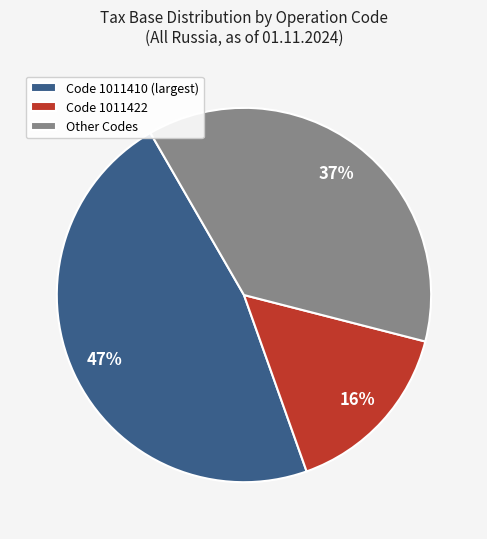

The Other Codes slice represents 32% of the pie. True or false?

False